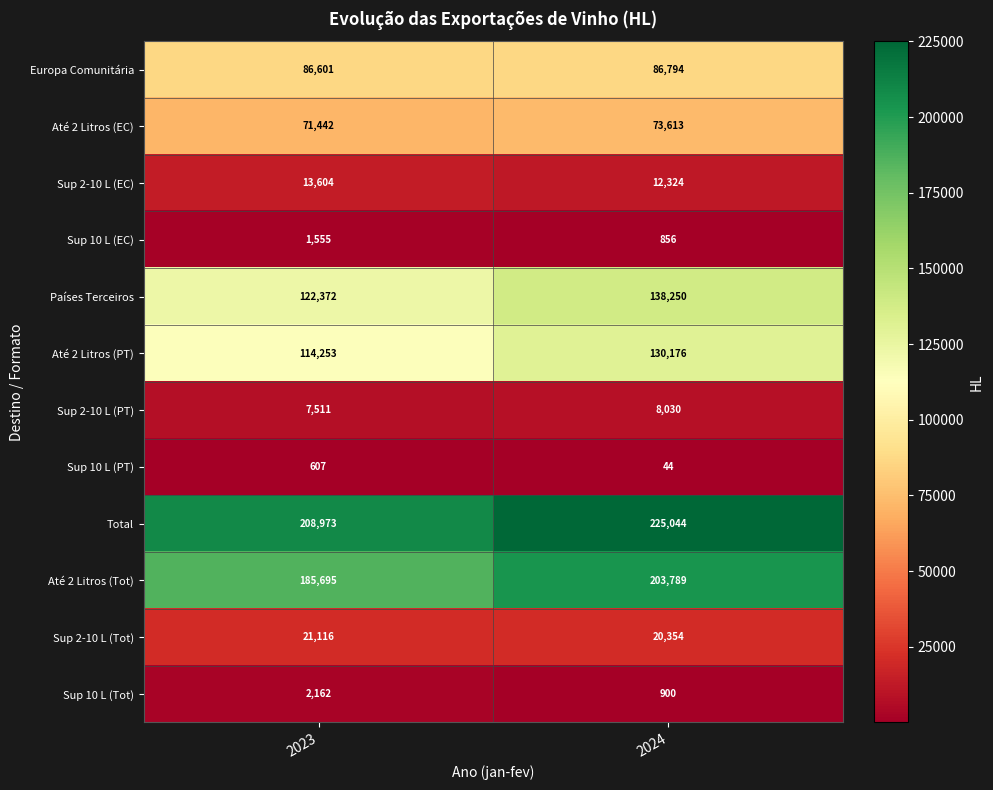

Rank the series at 2024 from lowest to highest value.

Sup 10 L (PT), Sup 10 L (EC), Sup 10 L (Tot), Sup 2-10 L (PT), Sup 2-10 L (EC), Sup 2-10 L (Tot), Até 2 Litros (EC), Europa Comunitária, Até 2 Litros (PT), Países Terceiros, Até 2 Litros (Tot), Total